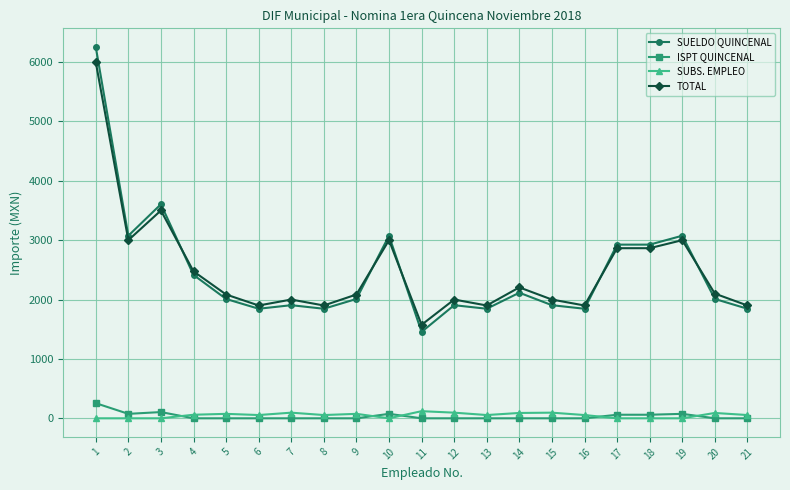

What is the value of the SUELDO QUINCENAL point at the 11th from the left?

1455.0